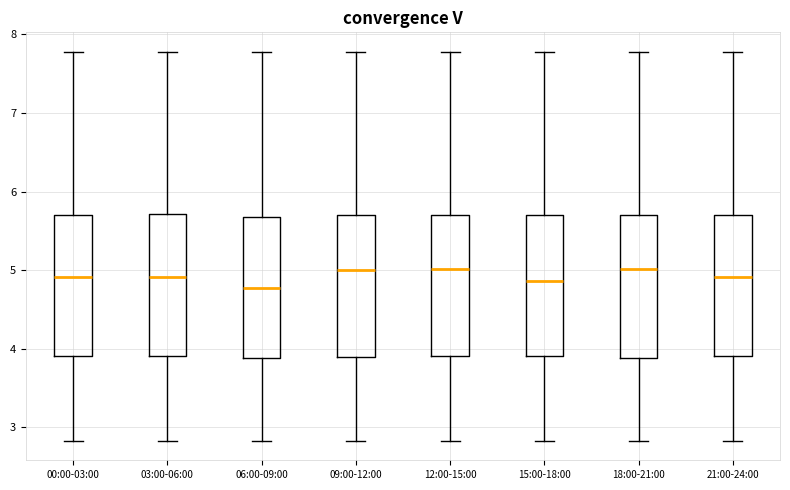

Where does the lower whisker of the box for 18:00-21:00 end on the y-axis? The values are not printed on the chart, so give them approximately, as read against the axis.

2.8